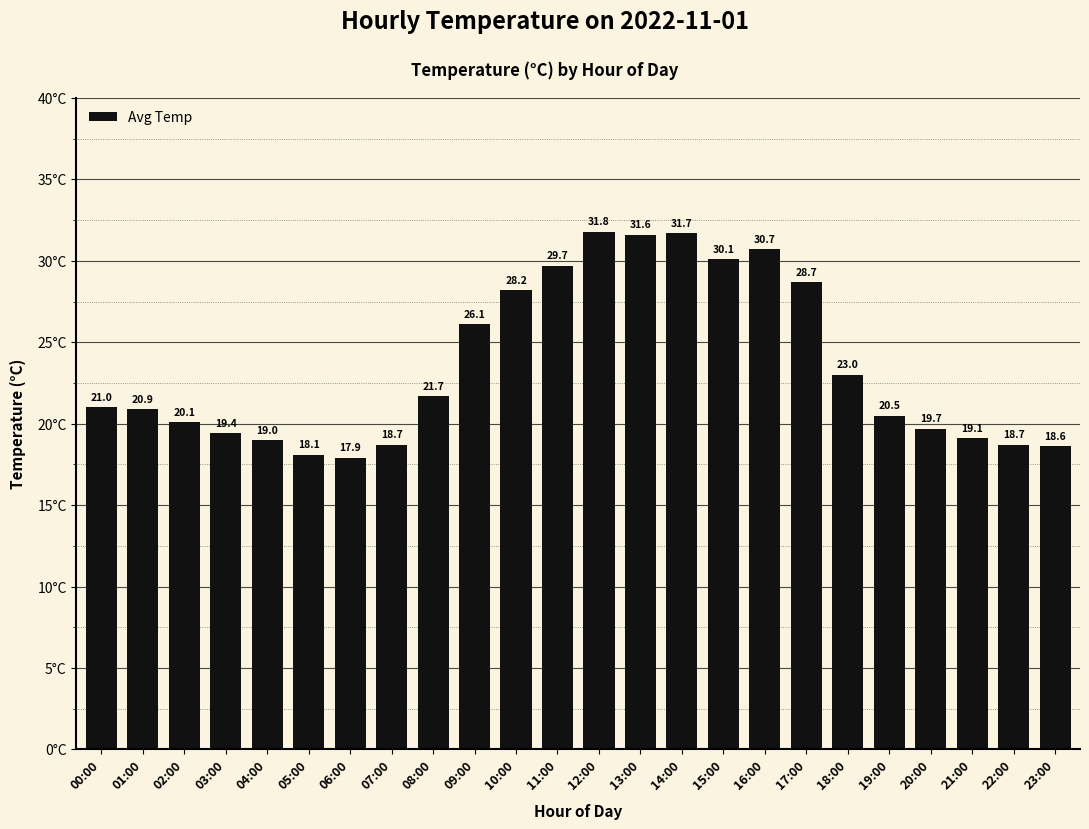

True or false: the data shows 28.7 at 17:00.

True